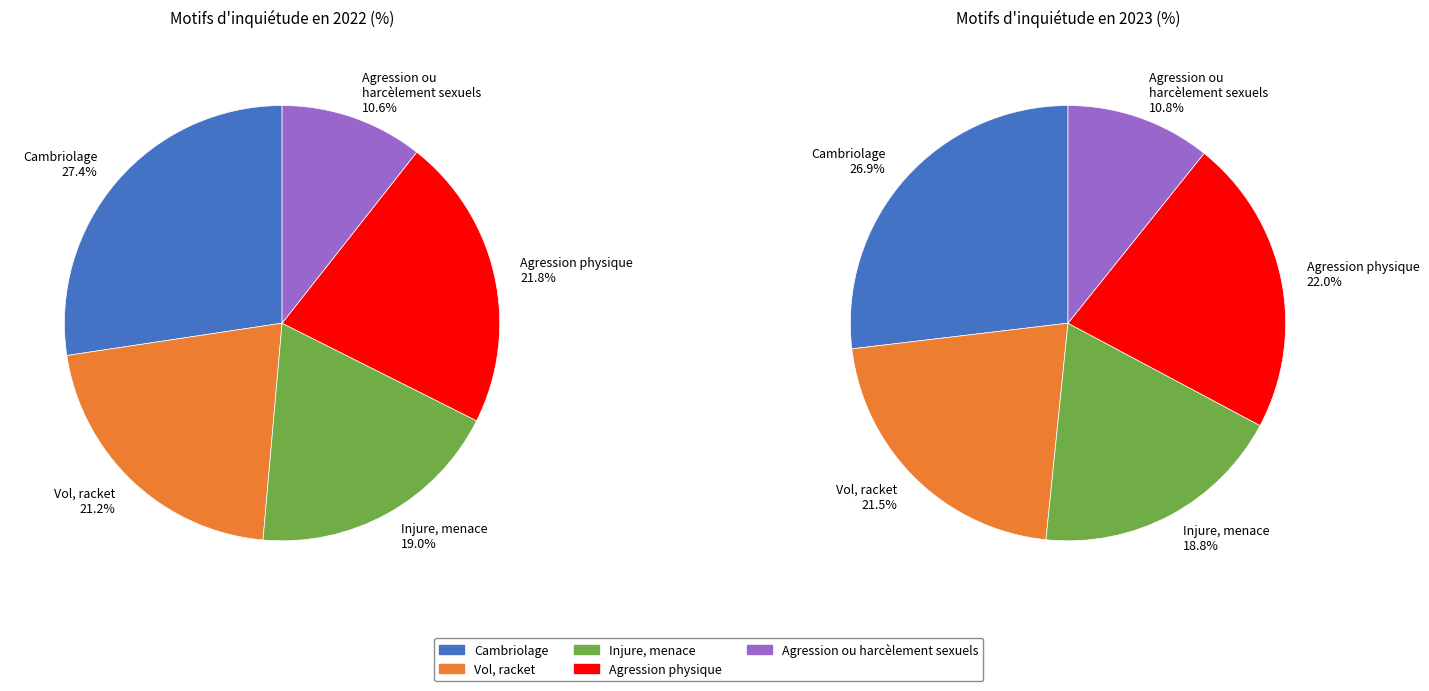

At Agression physique, list the series in order from largest to smallest.

2023, 2022